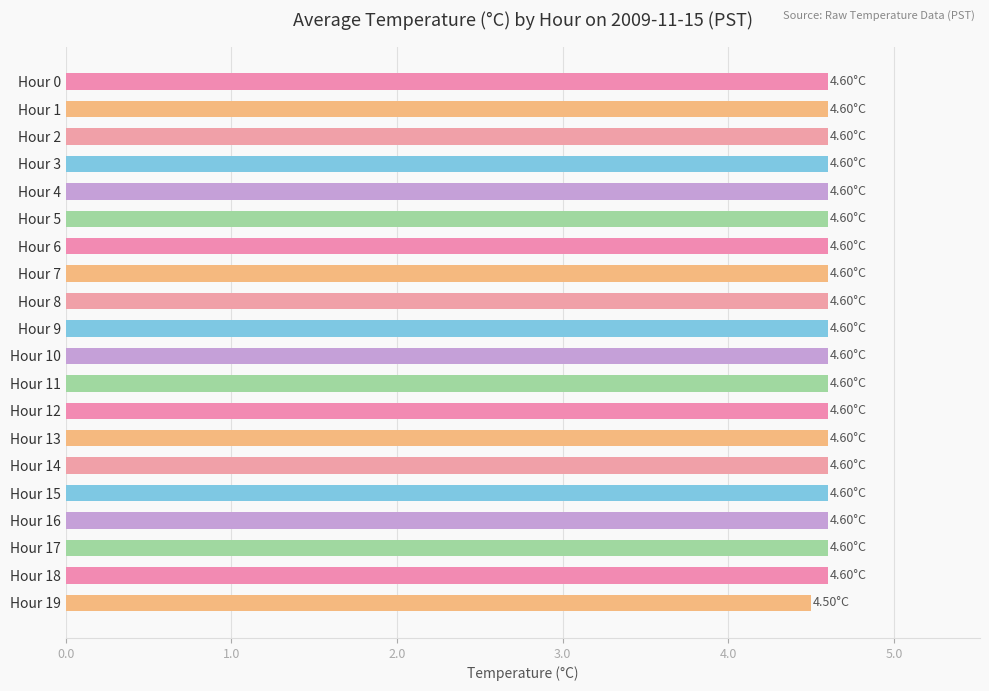

What is the maximum value shown in the chart?

4.6